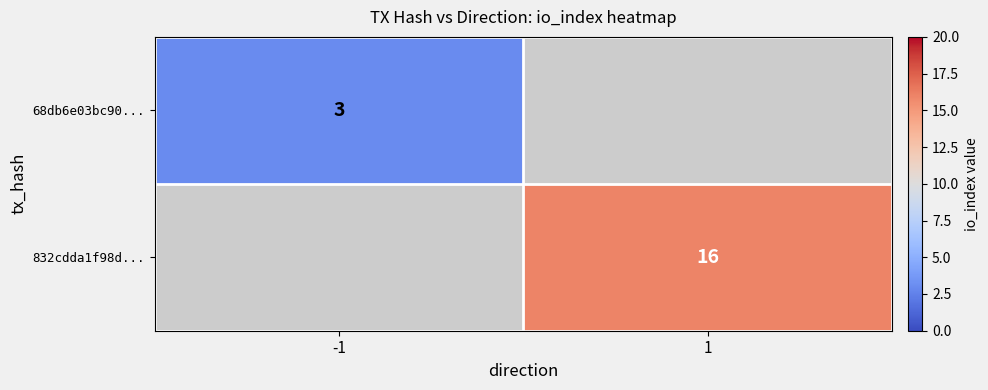

At how many categories does at least one series exceed 15?

1